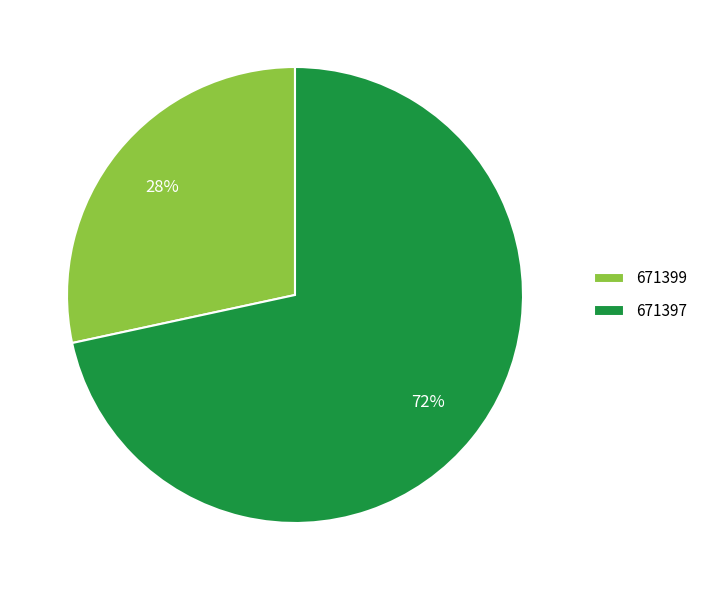

To the nearest percent, what percentage of the pie is 671399?

28%